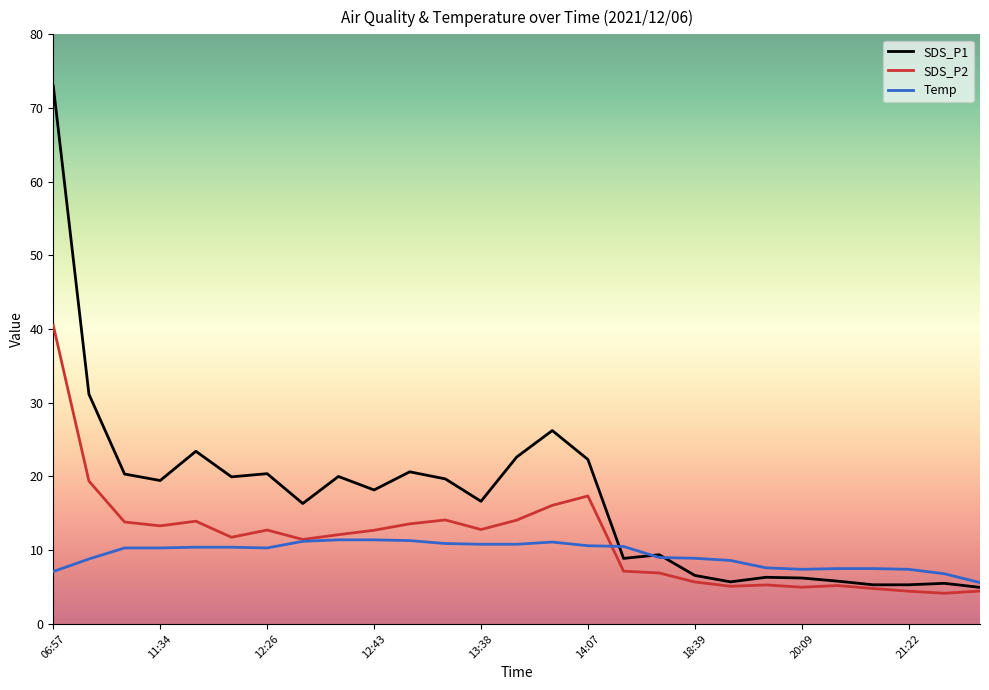

What is the minimum value shown in the chart?

4.2